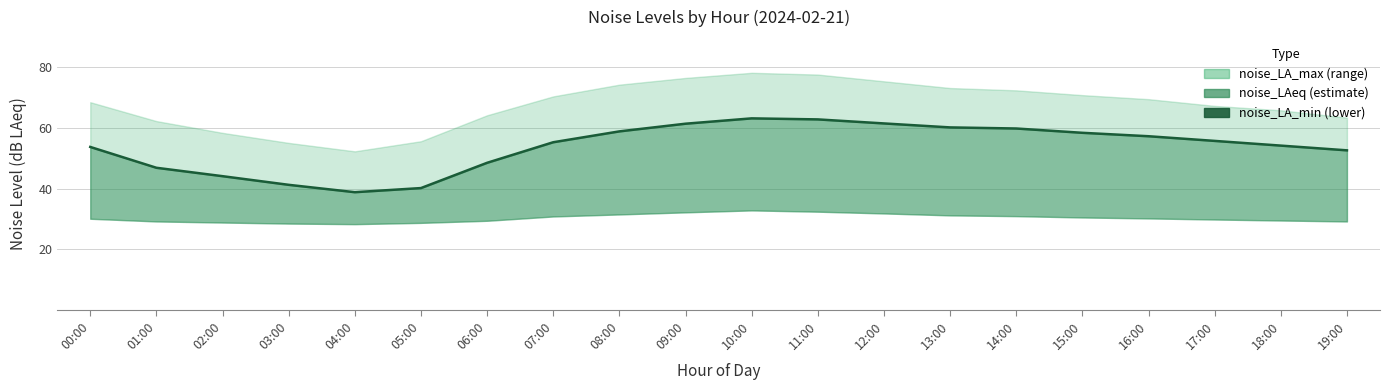

Reading left to right, list all the values displayed in this chart.

53.8	46.9	44.1	41.3	38.9	40.2	48.6	55.3	58.9	61.5	63.2	62.9	61.5	60.2	59.9	58.5	57.3	55.8	54.2	52.7